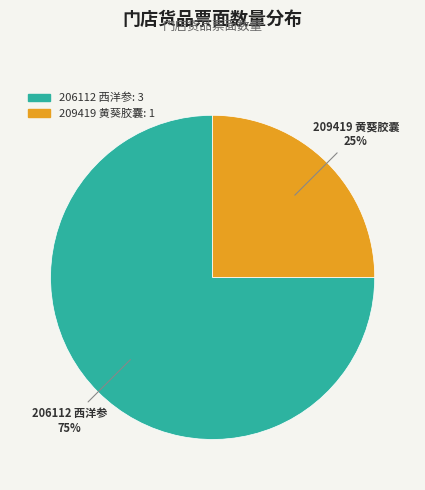

True or false: 206112 西洋参 accounts for 75% of the total.

True